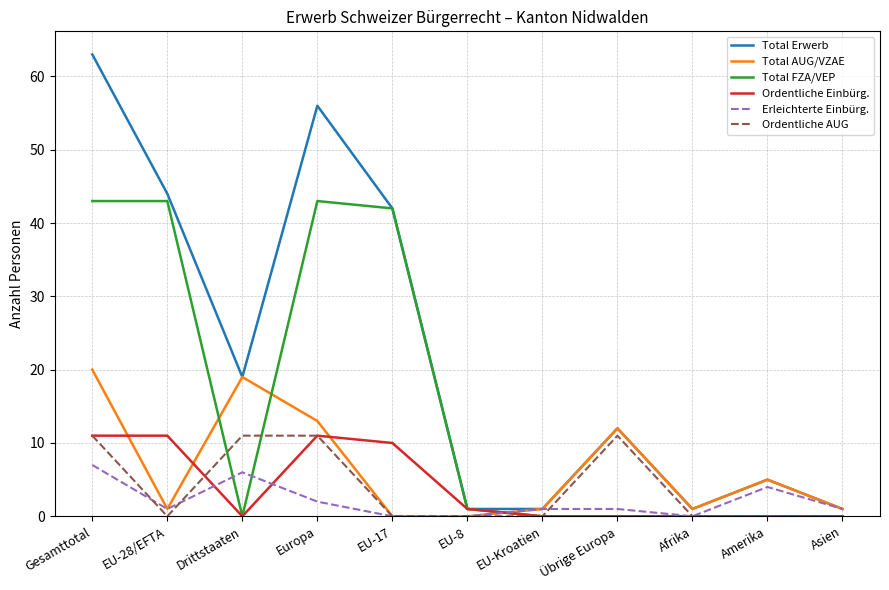

Reading right to left, what are all the values shown in this chart?

Total Erwerb: Asien=1	Amerika=5	Afrika=1	Übrige Europa=12	EU-Kroatien=1	EU-8=1	EU-17=42	Europa=56	Drittstaaten=19	EU-28/EFTA=44	Gesamttotal=63
Total AUG/VZAE: Asien=1	Amerika=5	Afrika=1	Übrige Europa=12	EU-Kroatien=1	EU-8=0	EU-17=0	Europa=13	Drittstaaten=19	EU-28/EFTA=1	Gesamttotal=20
Total FZA/VEP: Asien=0	Amerika=0	Afrika=0	Übrige Europa=0	EU-Kroatien=0	EU-8=1	EU-17=42	Europa=43	Drittstaaten=0	EU-28/EFTA=43	Gesamttotal=43
Ordentliche Einbürg.: Asien=0	Amerika=0	Afrika=0	Übrige Europa=0	EU-Kroatien=0	EU-8=1	EU-17=10	Europa=11	Drittstaaten=0	EU-28/EFTA=11	Gesamttotal=11
Erleichterte Einbürg.: Asien=1	Amerika=4	Afrika=0	Übrige Europa=1	EU-Kroatien=1	EU-8=0	EU-17=0	Europa=2	Drittstaaten=6	EU-28/EFTA=1	Gesamttotal=7
Ordentliche AUG: Asien=0	Amerika=0	Afrika=0	Übrige Europa=11	EU-Kroatien=0	EU-8=0	EU-17=0	Europa=11	Drittstaaten=11	EU-28/EFTA=0	Gesamttotal=11